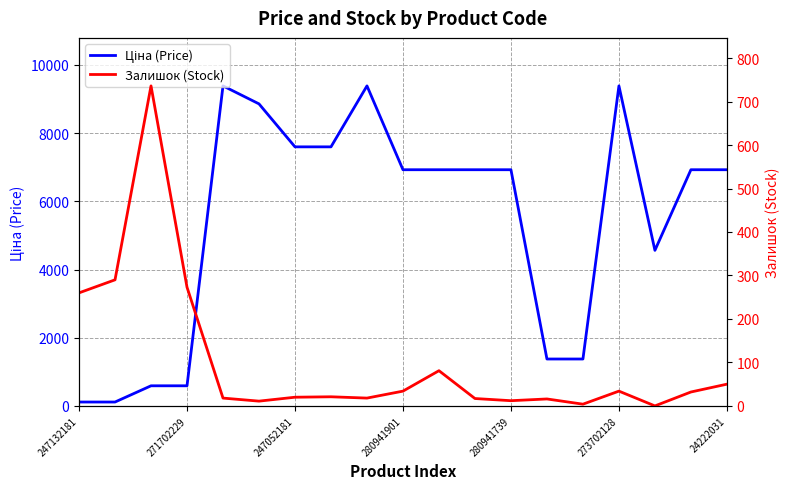

What is the approximate value of Залишок (Stock) at 11?

17.0